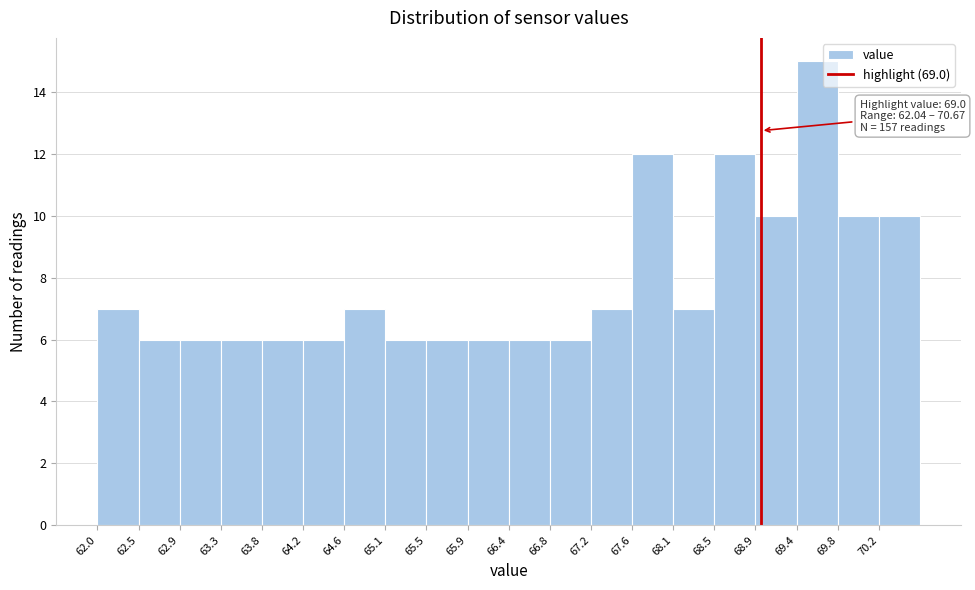

Which range on the x-axis has the tallest bar?

69.40 to 69.80